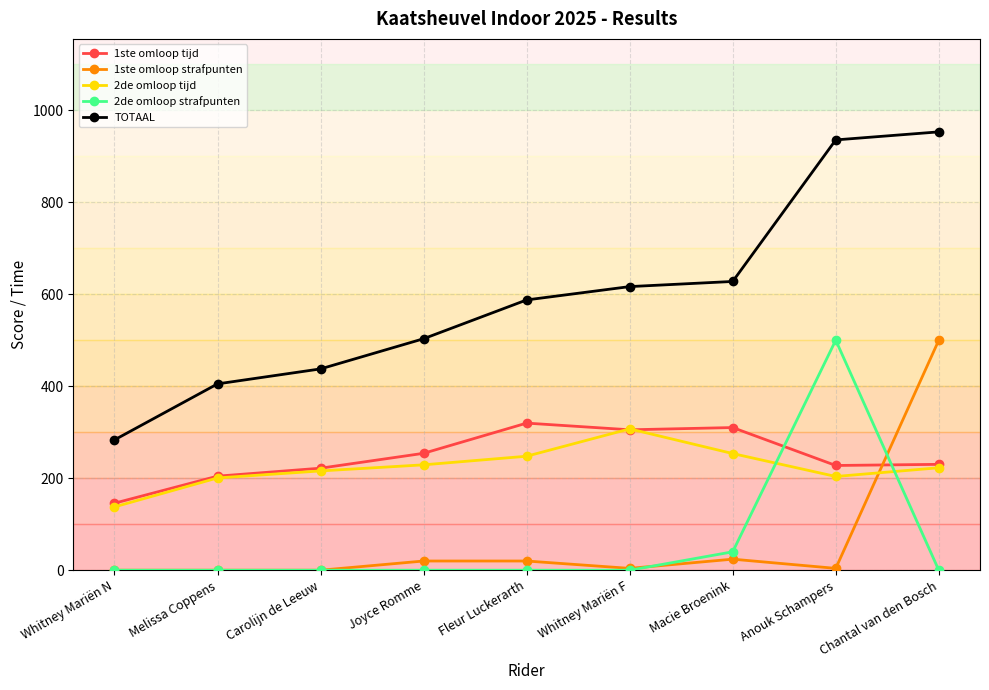

Which series has the largest range (max minus min)?

TOTAAL